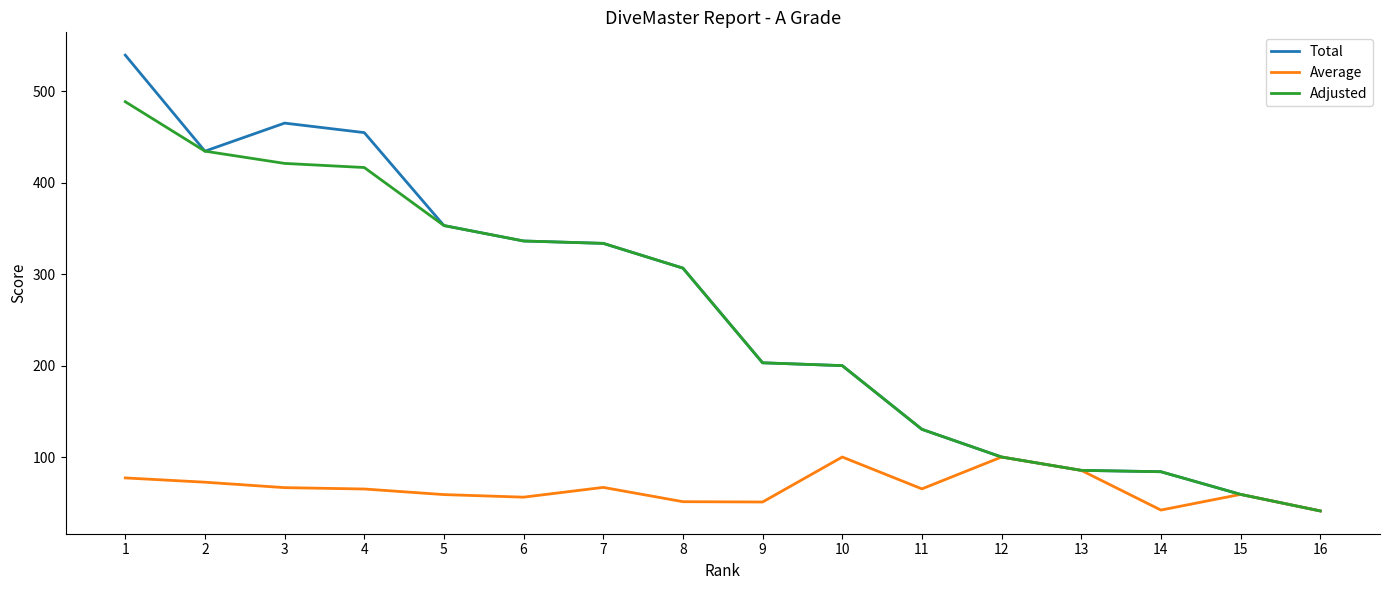

Which series has the widest spread of values?

Total